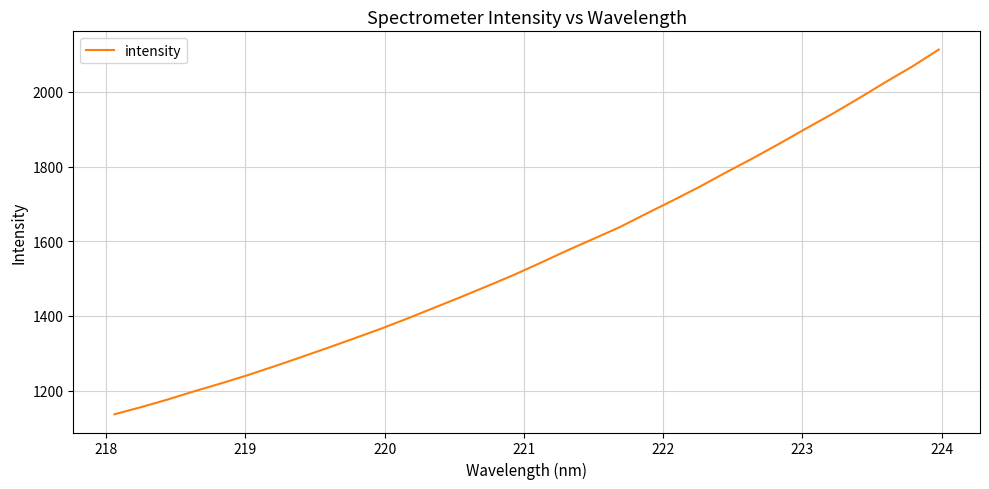

What is the difference between the maximum and minimum values?

976.6